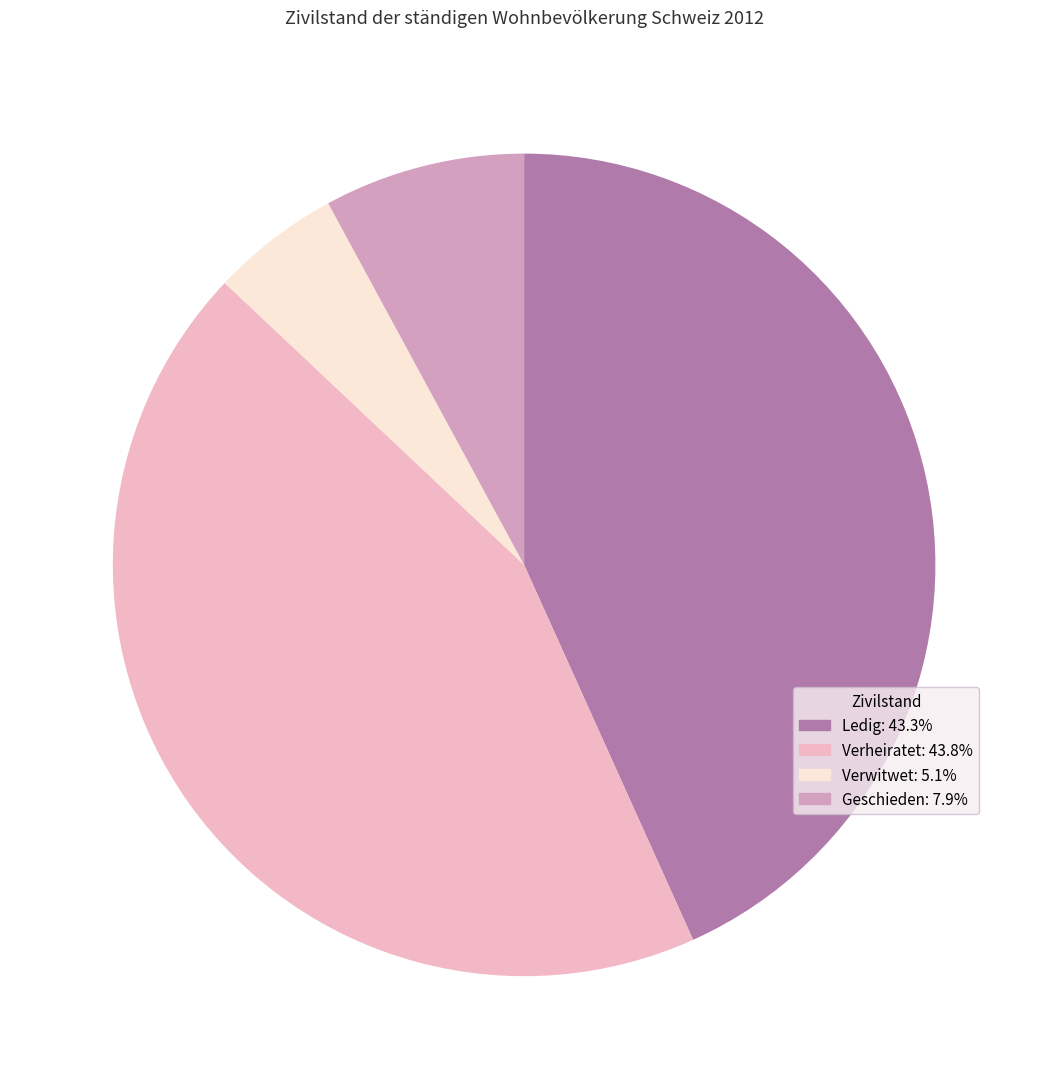

Combined, do Verwitwet and Verheiratet account for over 50%?

No